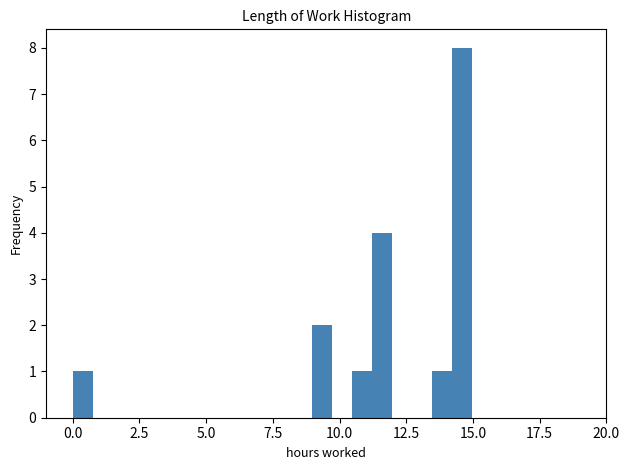

Around what value on the x-axis is the tallest bar? Give the approximate position of its centre, as read against the axis.

14.5